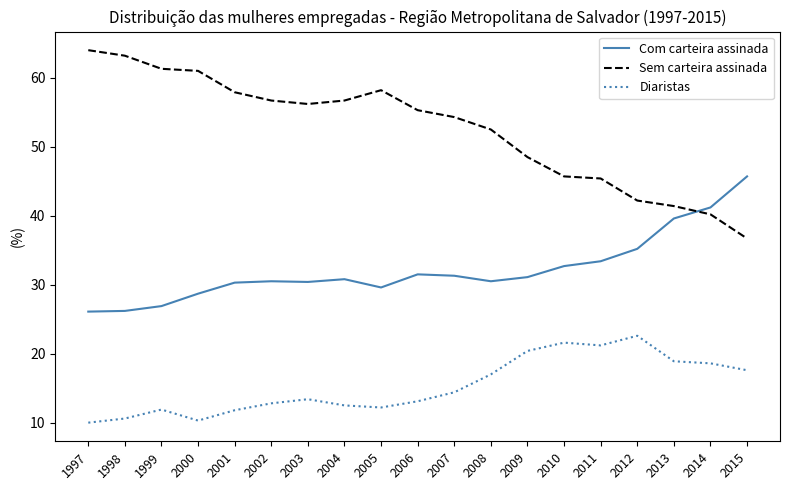

True or false: Diaristas has a value of 31.1 at 2013.

False